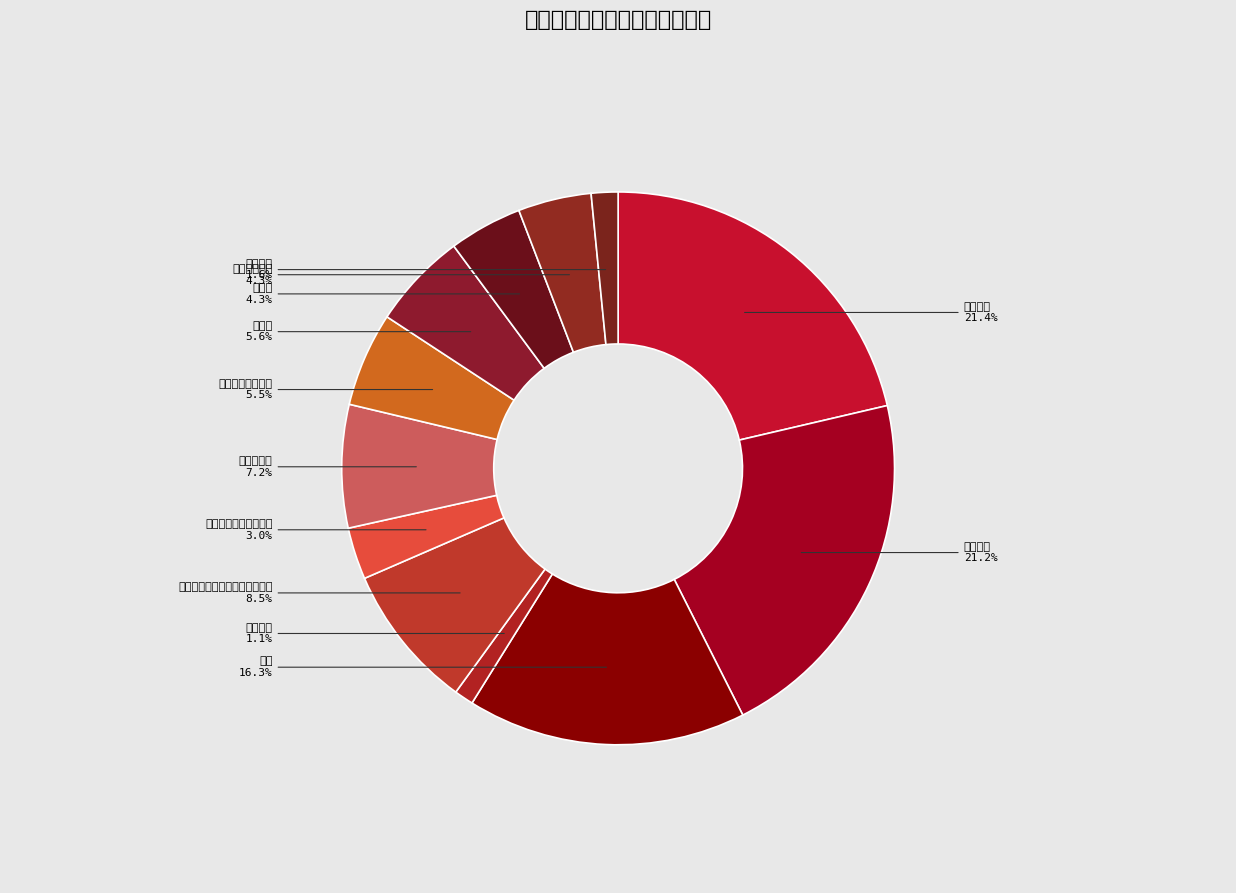

Do 其他工资福利支出 and 机关事业单位基本养老保险缴费 together represent more than half of the pie?

No